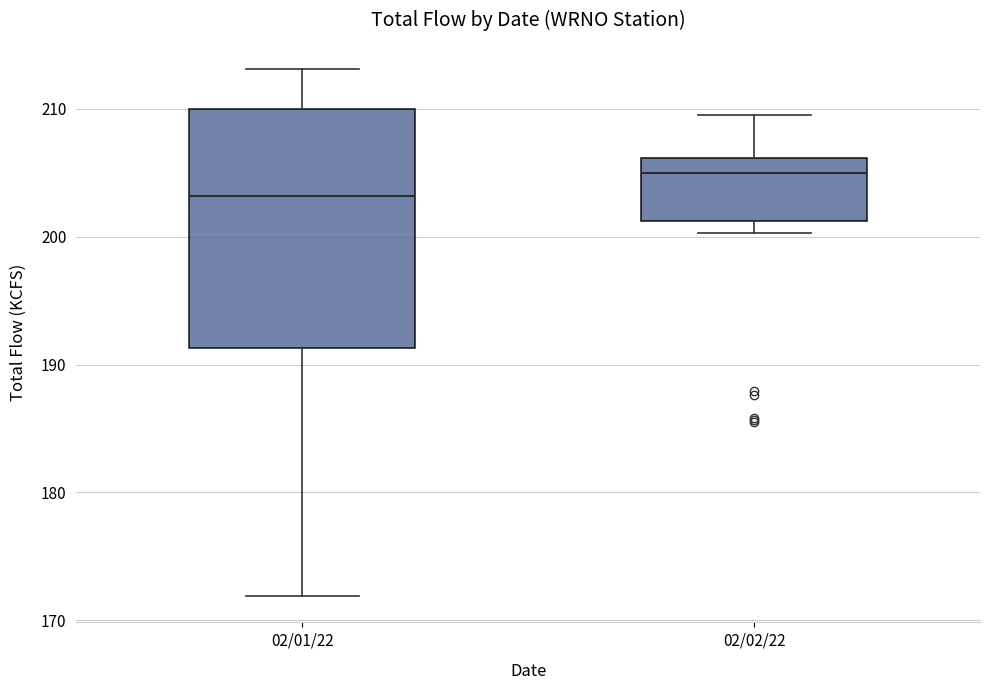

Which box's median line is the highest?

02/02/22